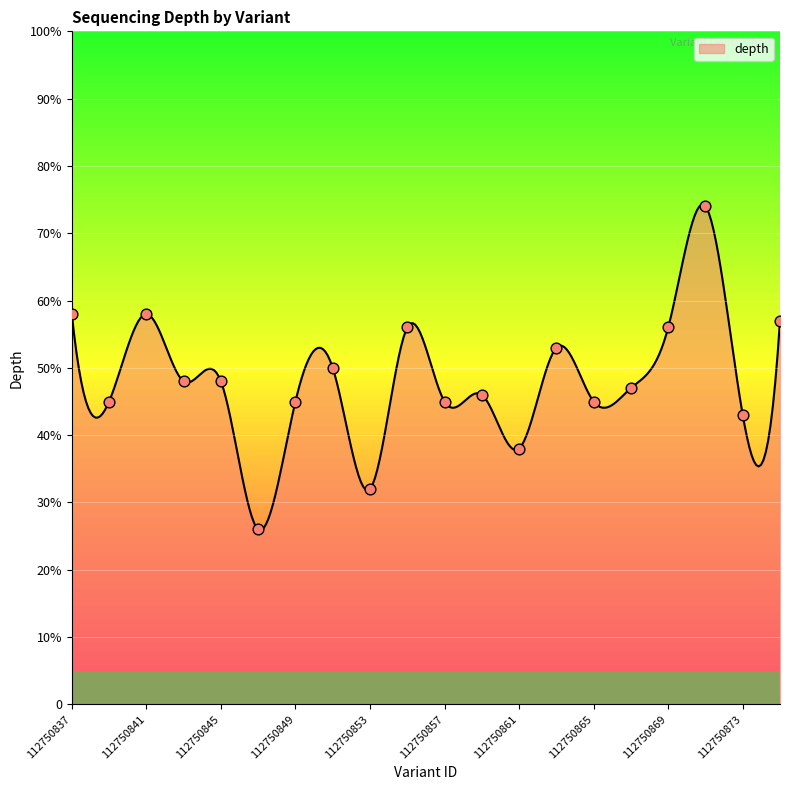

What is the ratio of the value at 112750845 to the value at 112750869?

0.9